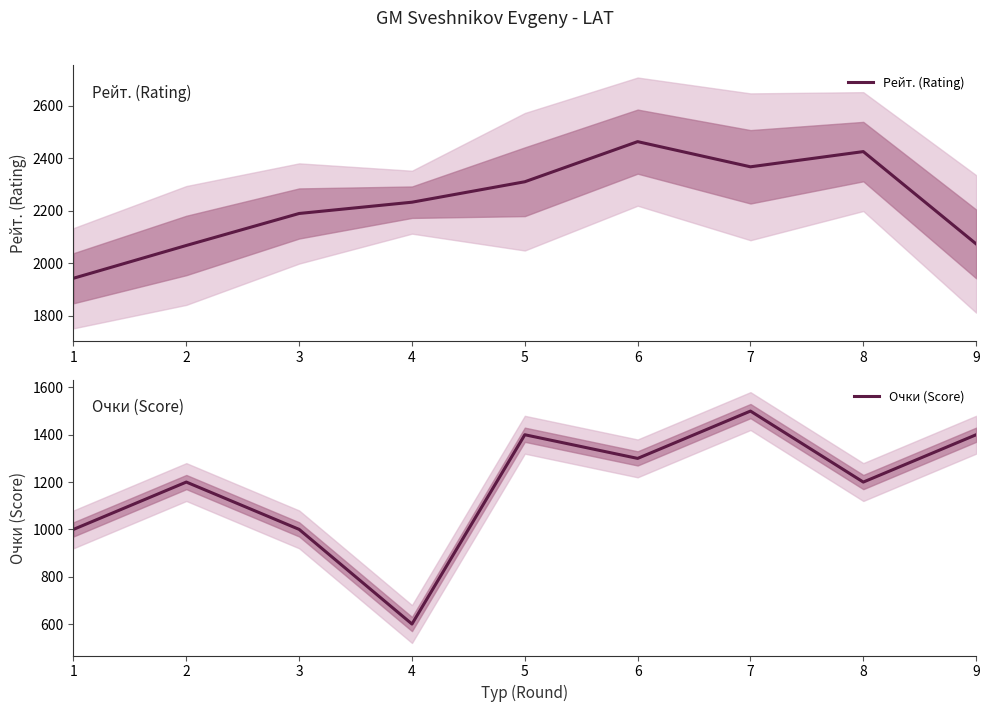

Is this an area chart (filled region under the line)?

No